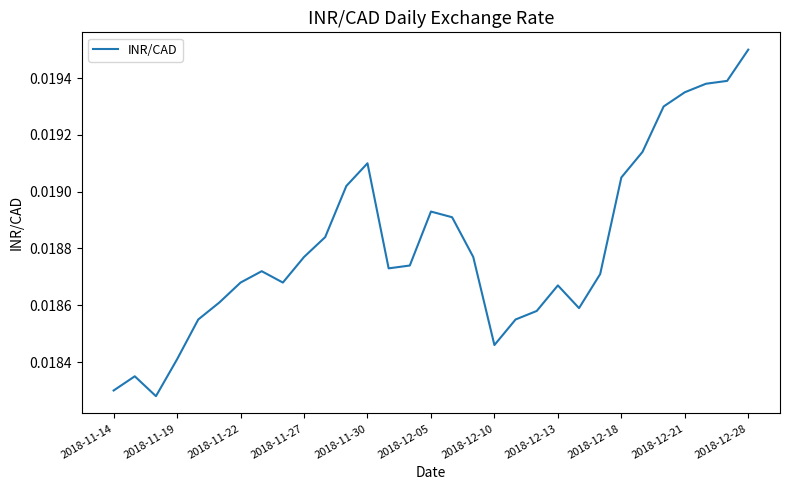

Is this an area chart (filled region under the line)?

No